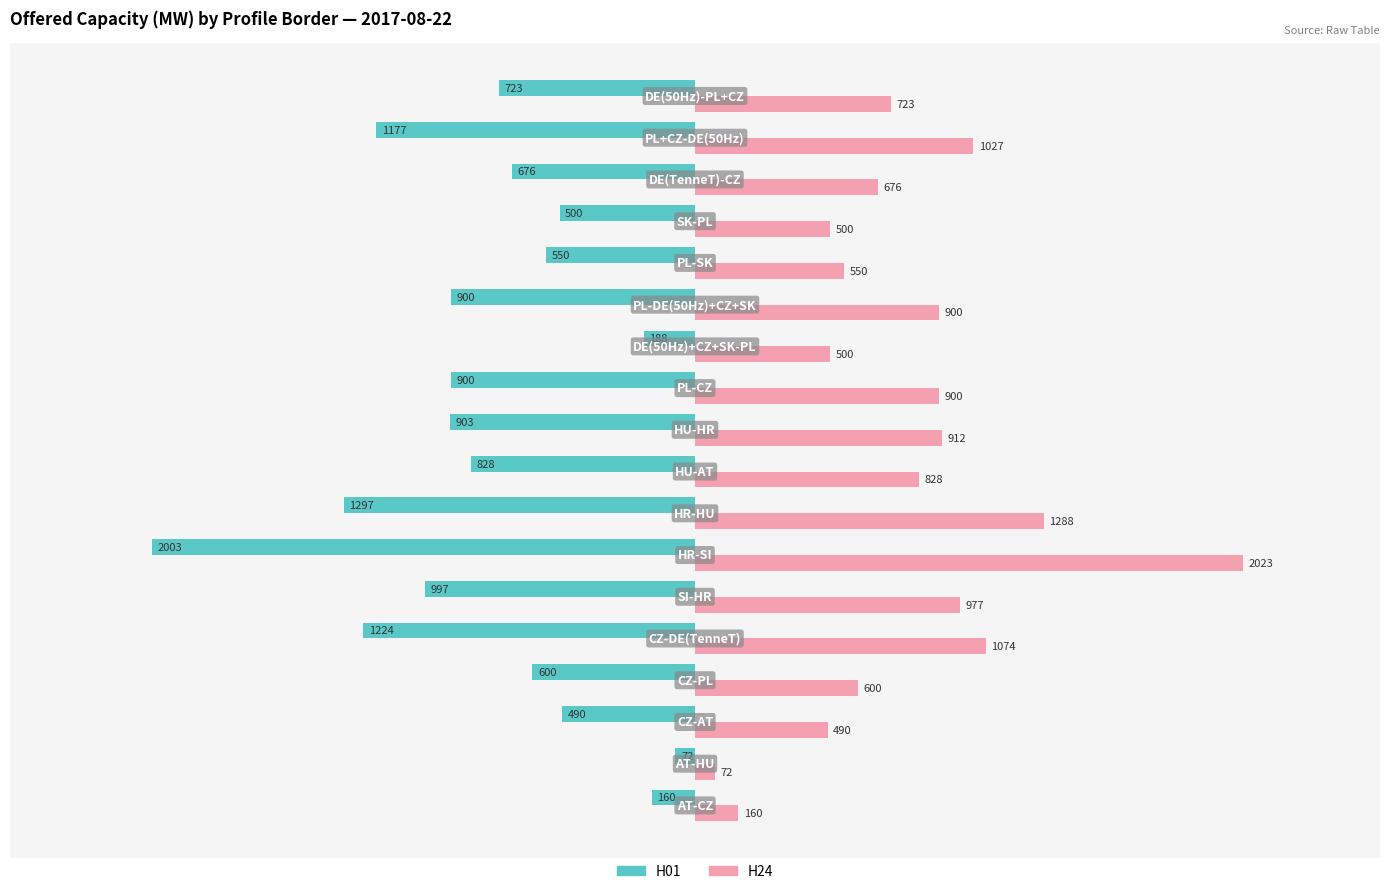

What is the sum of all H01 values?

-14188